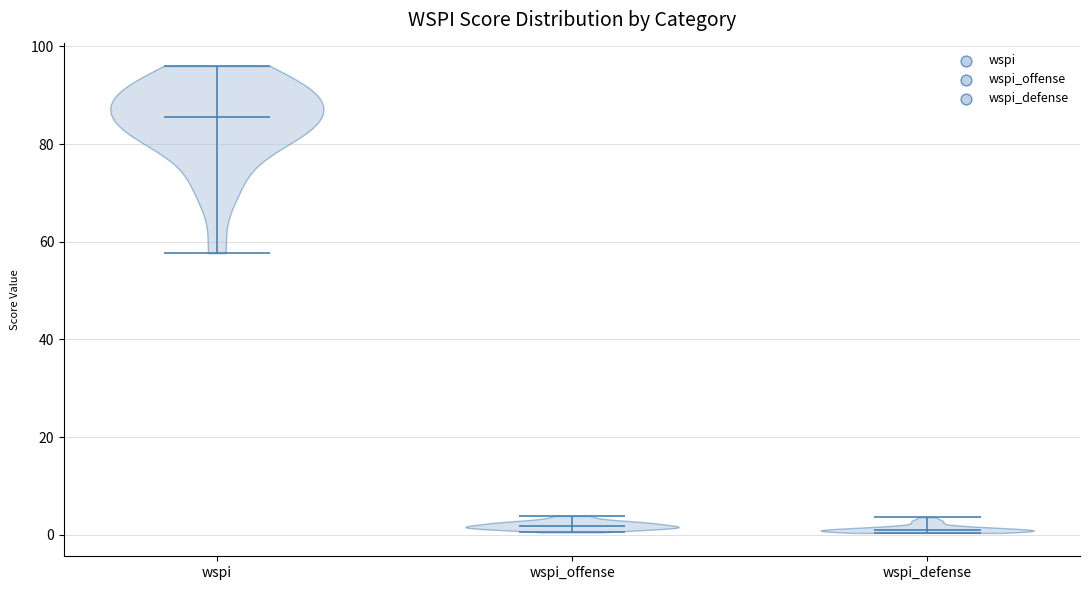

What is the lowest point the violin for wspi_offense reaches on the y-axis? The values are not printed on the chart, so give them approximately, as read against the axis.

0